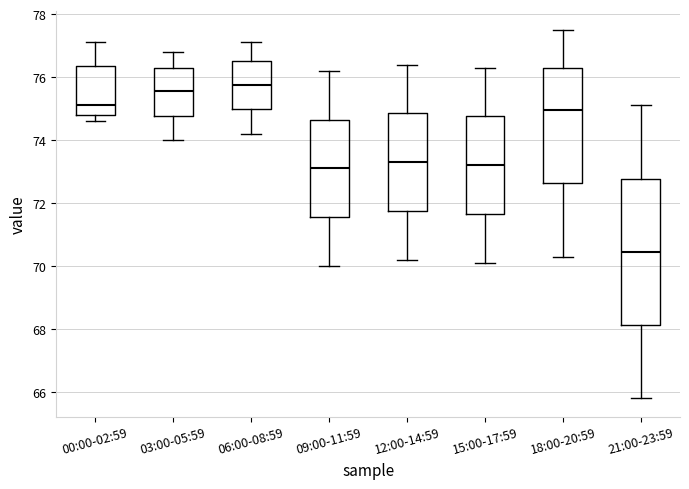

Reading left to right, read every box against the y-axis: the position of its median line, the range the box covers, and the ends of its whiskers. The values are not printed on the chart, so give them approximately, as read against the axis.

00:00-02:59: median 75.2, box 74.8 to 76.4, whiskers 74.6 to 77.2
03:00-05:59: median 75.6, box 74.8 to 76.4, whiskers 74.0 to 76.8
06:00-08:59: median 75.8, box 75.0 to 76.6, whiskers 74.2 to 77.2
09:00-11:59: median 73.2, box 71.6 to 74.6, whiskers 70.0 to 76.2
12:00-14:59: median 73.4, box 71.8 to 74.8, whiskers 70.2 to 76.4
15:00-17:59: median 73.2, box 71.6 to 74.8, whiskers 70.2 to 76.4
18:00-20:59: median 75.0, box 72.6 to 76.4, whiskers 70.4 to 77.6
21:00-23:59: median 70.4, box 68.2 to 72.8, whiskers 65.8 to 75.2